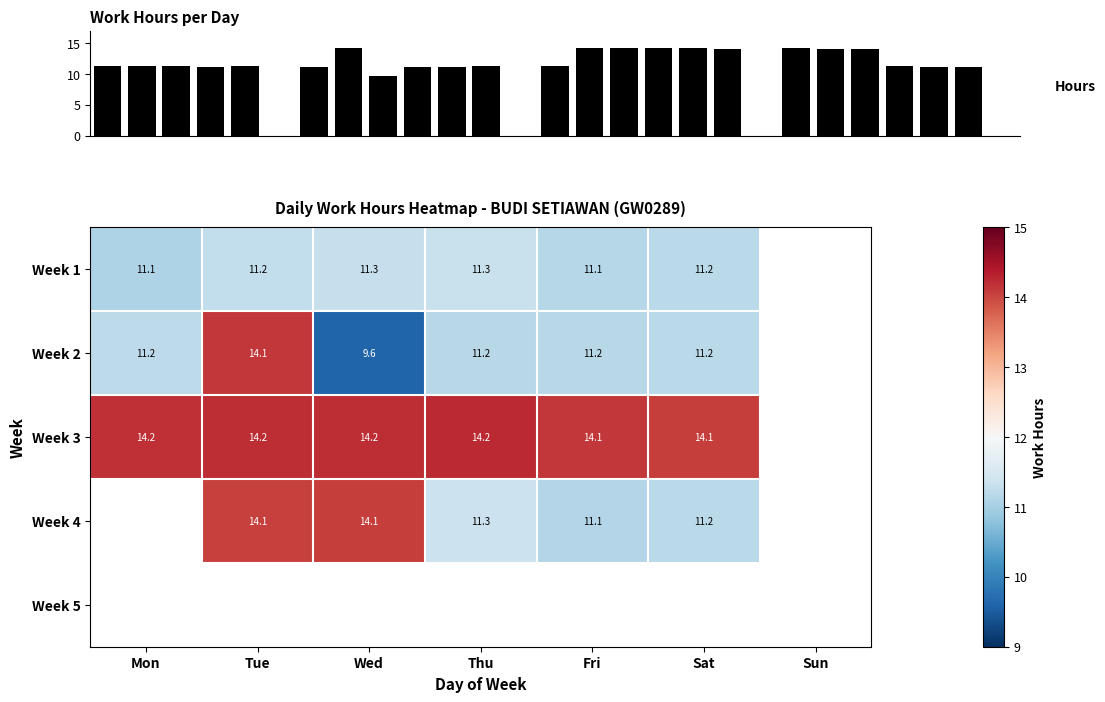

Is the value of Week 2 at Tue greater than the value of Week 1 at Fri?

Yes